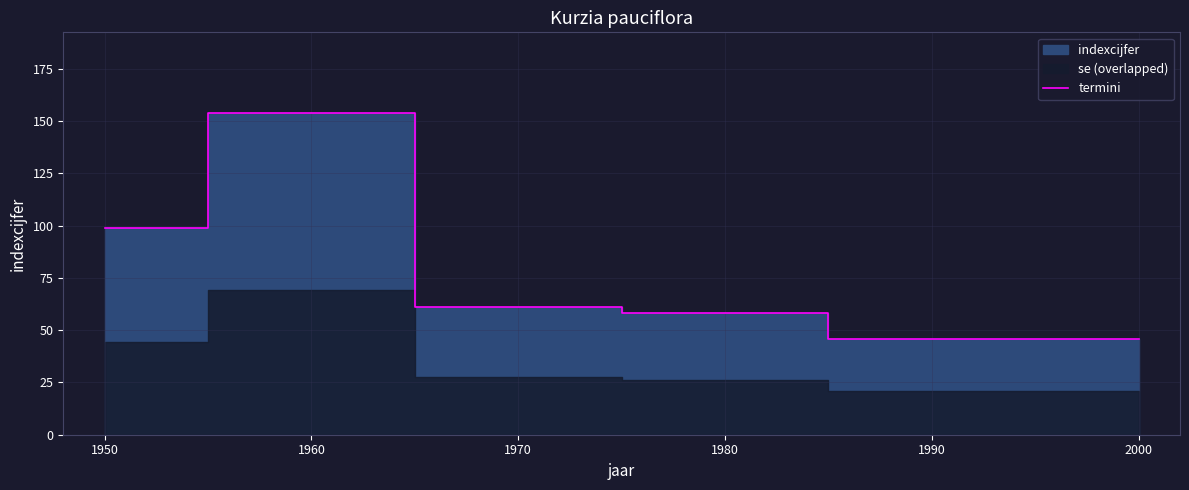

True or false: termini has a value of 61 at 1970.

True